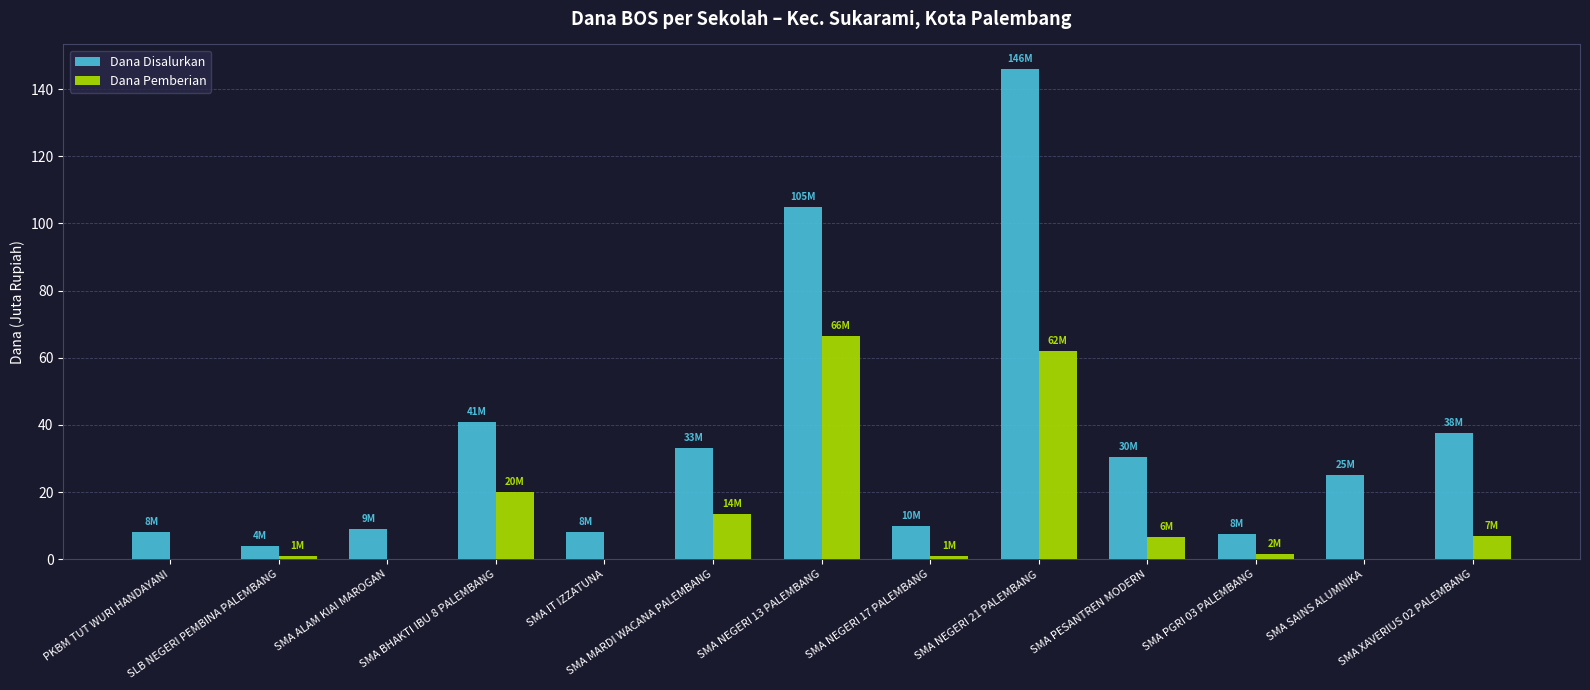

Where is Dana Disalurkan nearest to the value 75?

SMA NEGERI 13 PALEMBANG